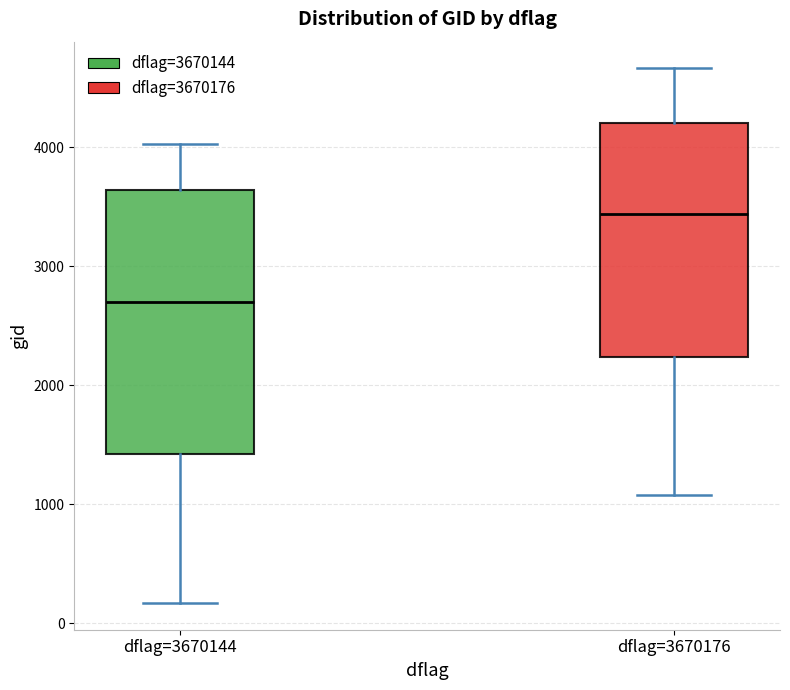

Which box is the tallest, from its lower edge to its upper edge?

dflag=3670144